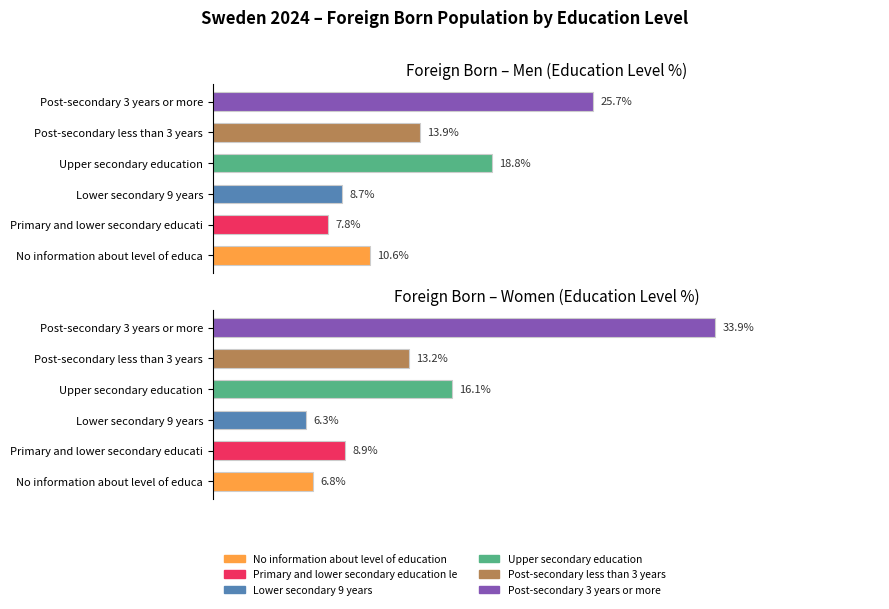

Is it true that Men equals 0.1 at Primary and lower secondary educati?

False